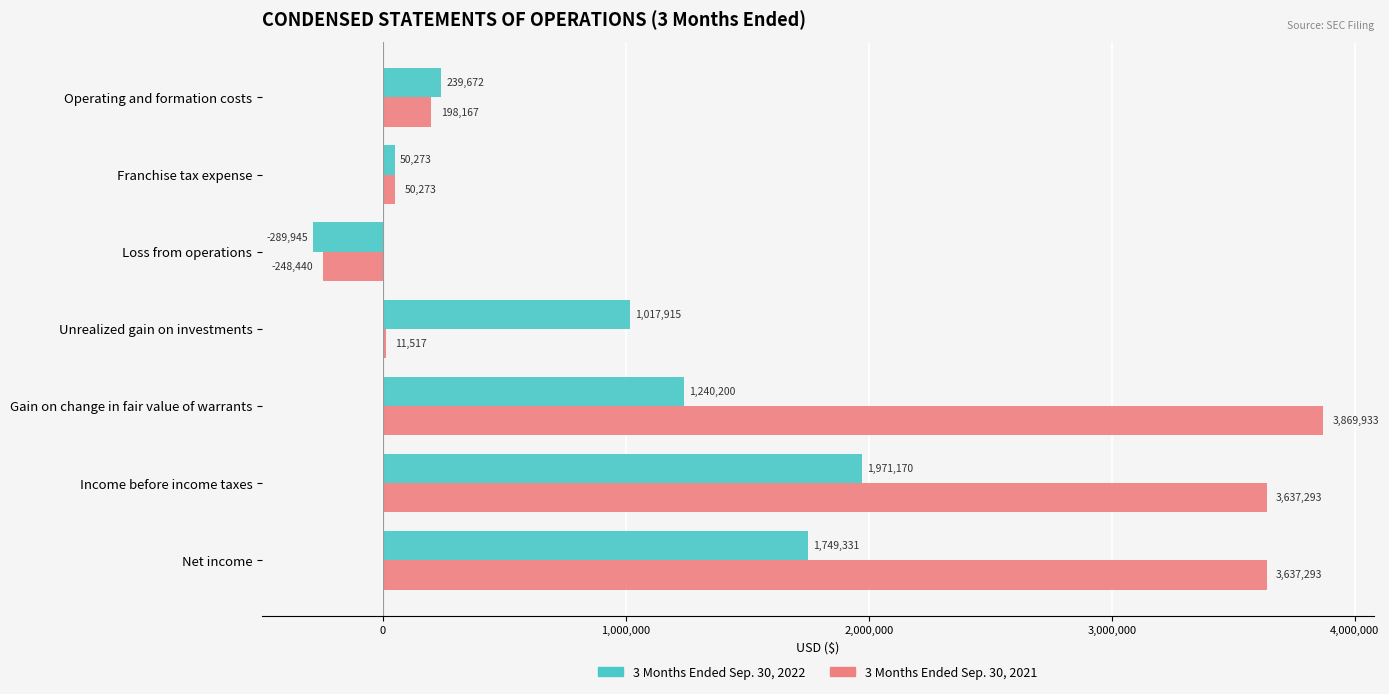

What is the greatest value displayed?

3869933